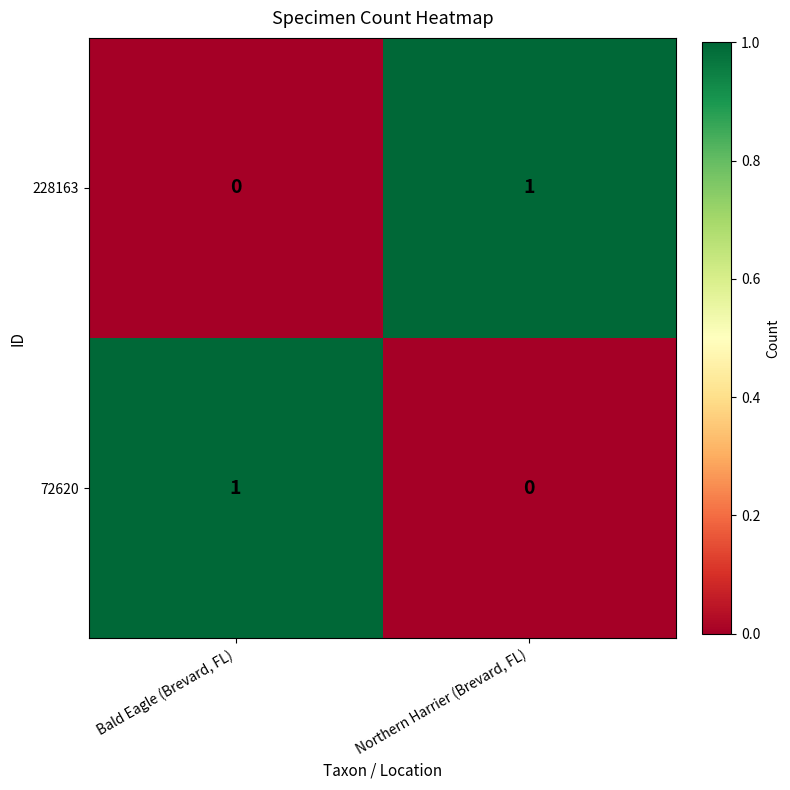

Is the value of 72620 at Northern Harrier (Brevard, FL) greater than the value of 228163 at Northern Harrier (Brevard, FL)?

No